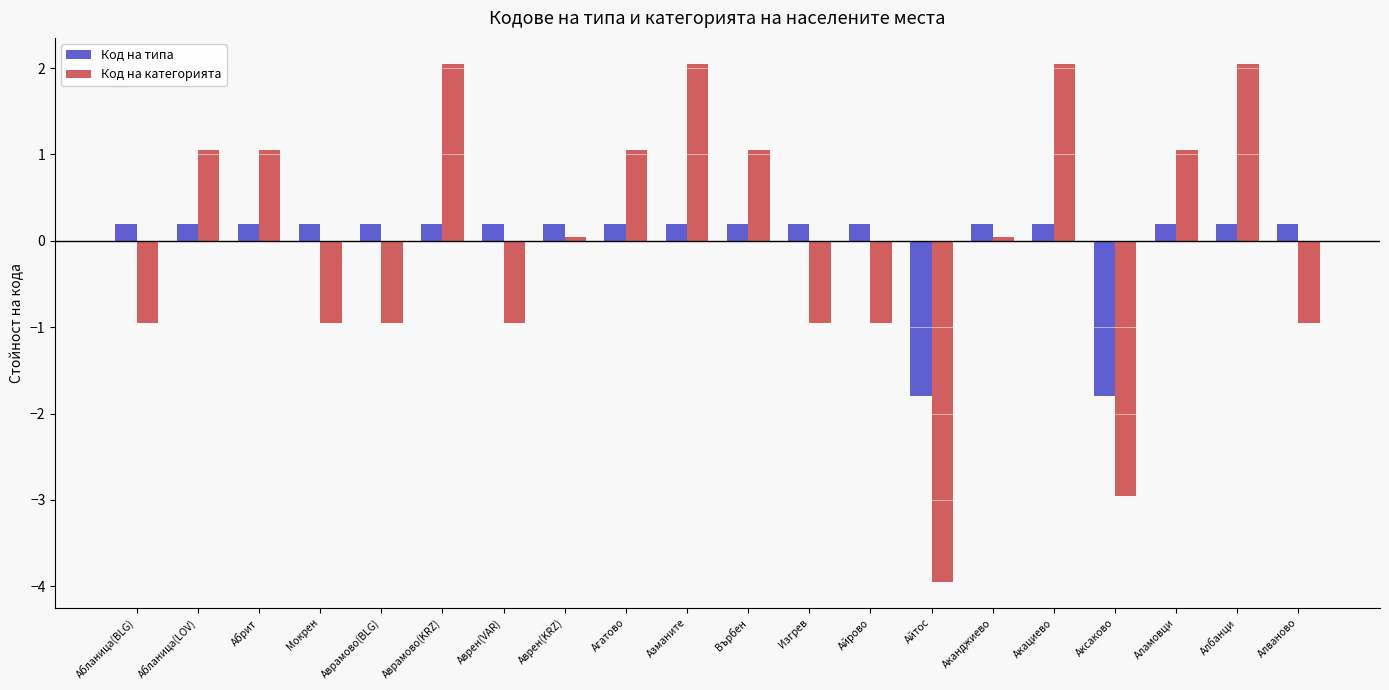

How many values in the Код на типа series exceed 0?

18